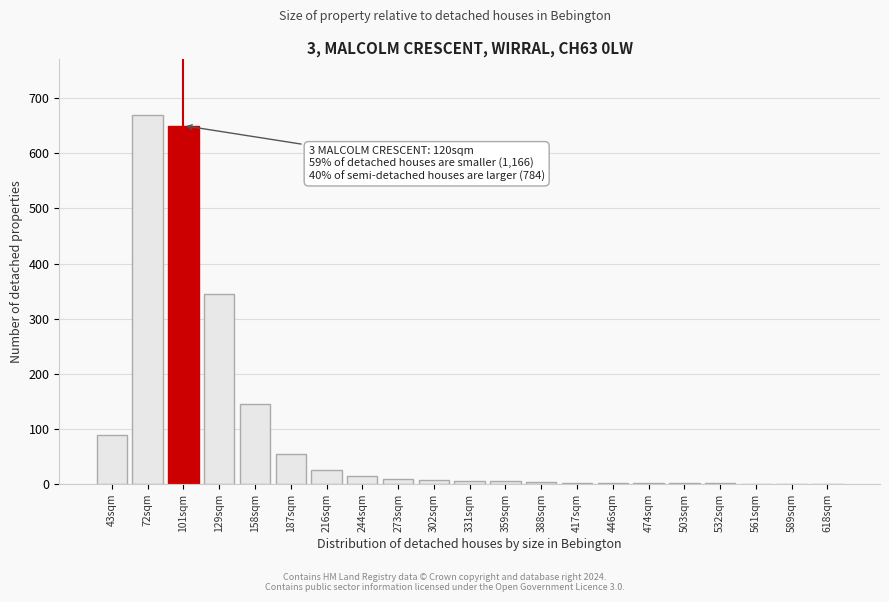

What is the sum of all values?

2043